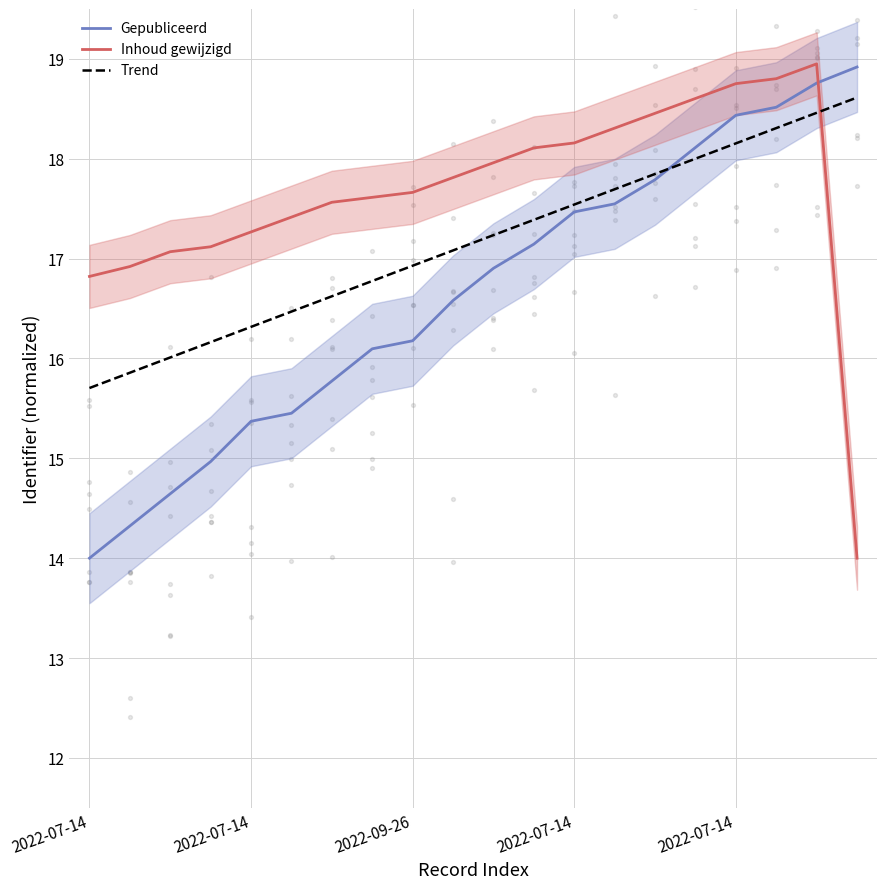

Is the value of Trend at 2022-07-14 greater than the value of Inhoud gewijzigd at 2022-07-14?

No